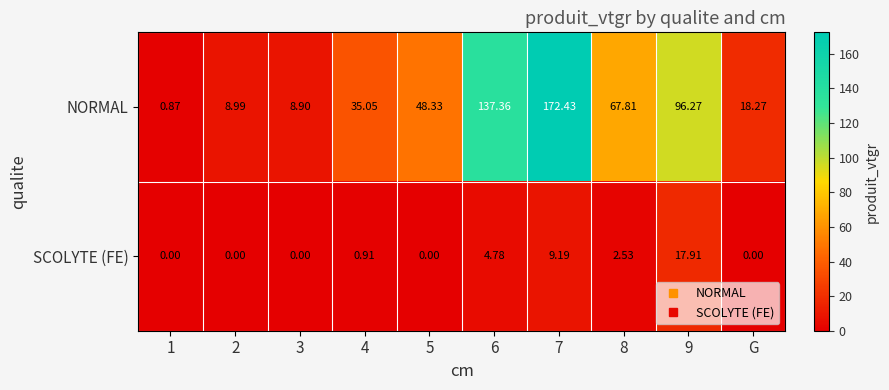

Rank the series by their maximum value, from lowest to highest.

SCOLYTE (FE), NORMAL